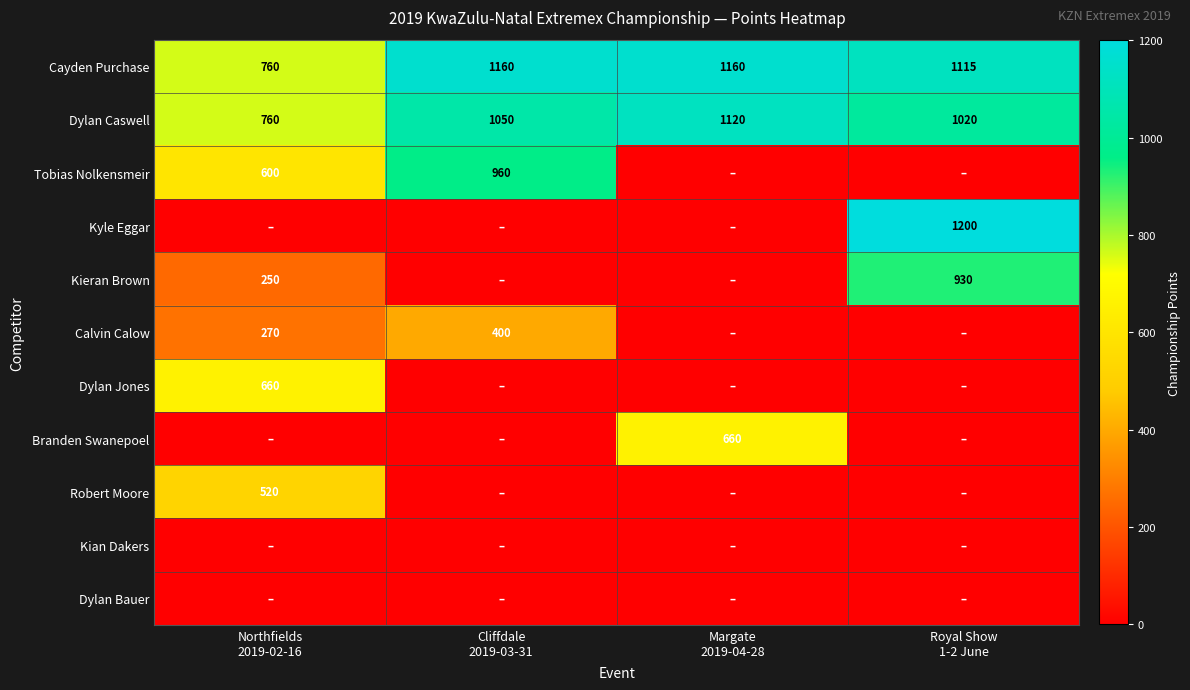

How many values in the Dylan Caswell series are below 1050?

2